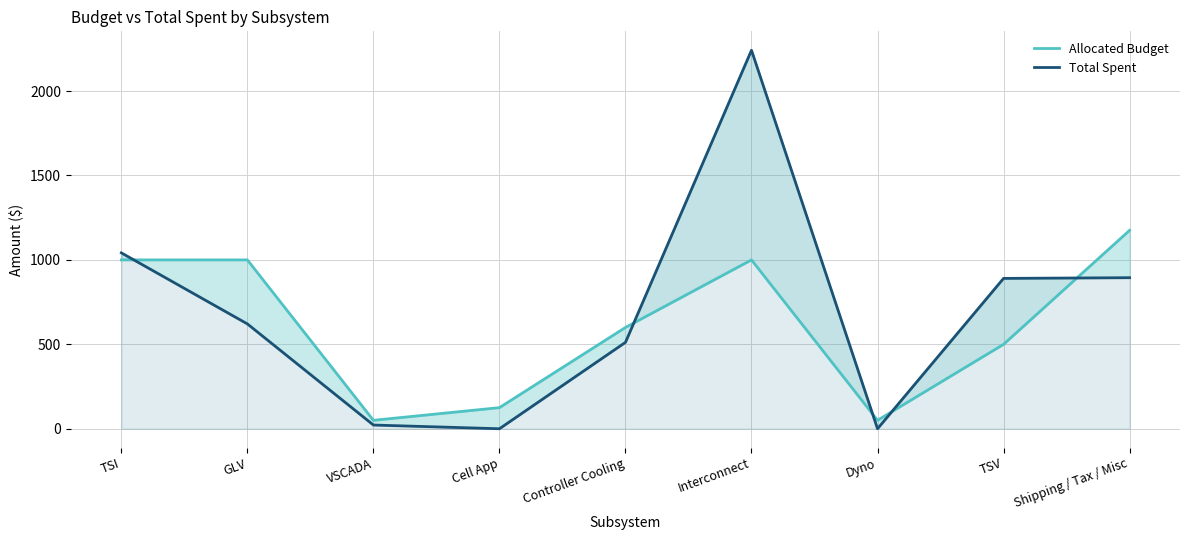

What is the lowest value of the Allocated Budget series?

50.0